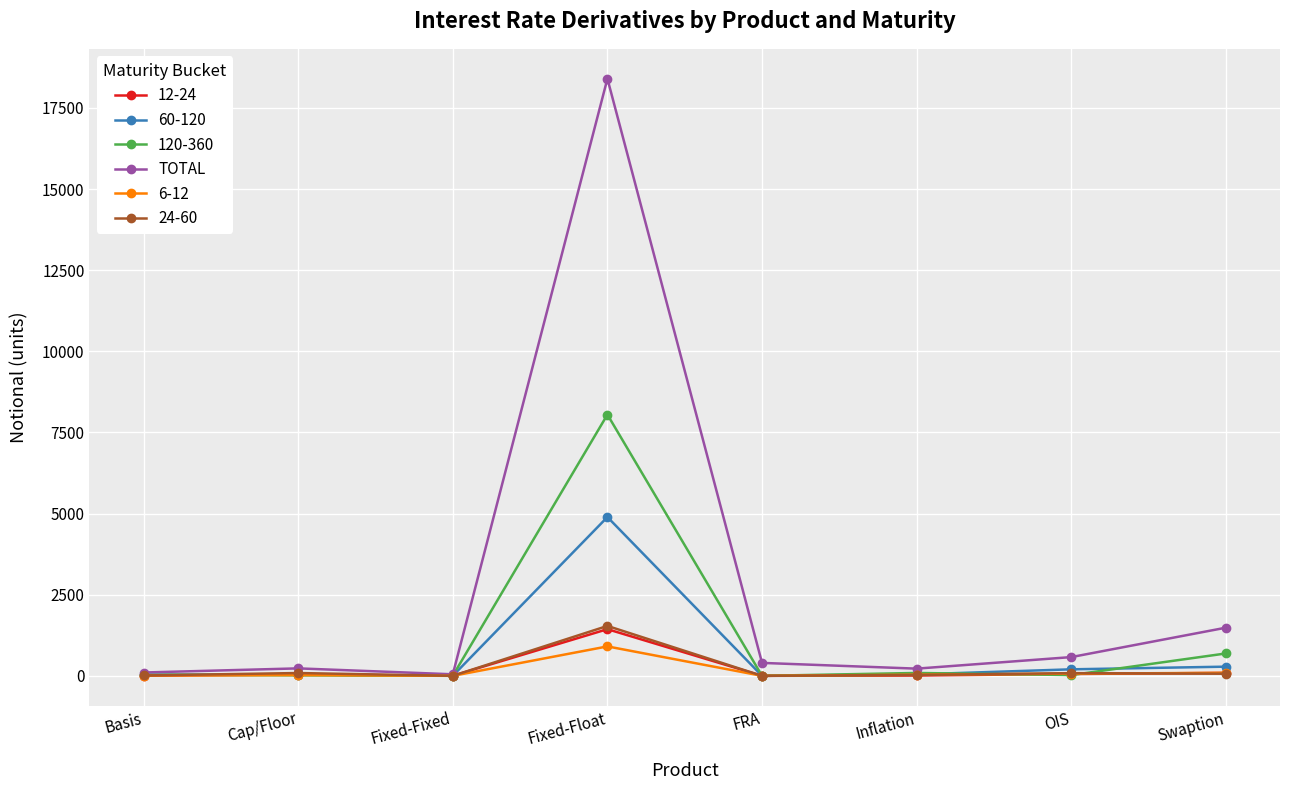

How many data points in TOTAL are less than 399?

4